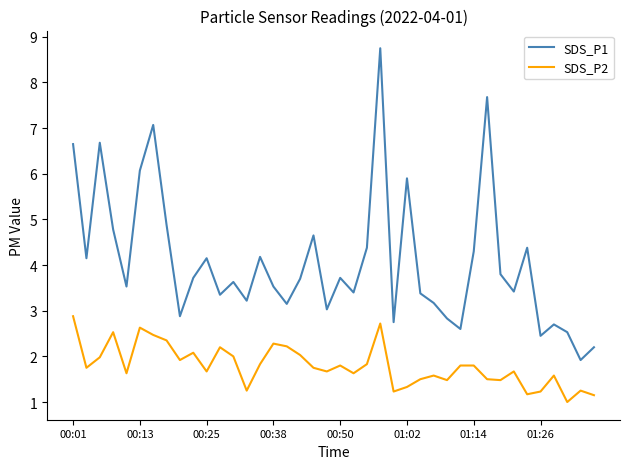

What is the maximum value shown in the chart?

8.8